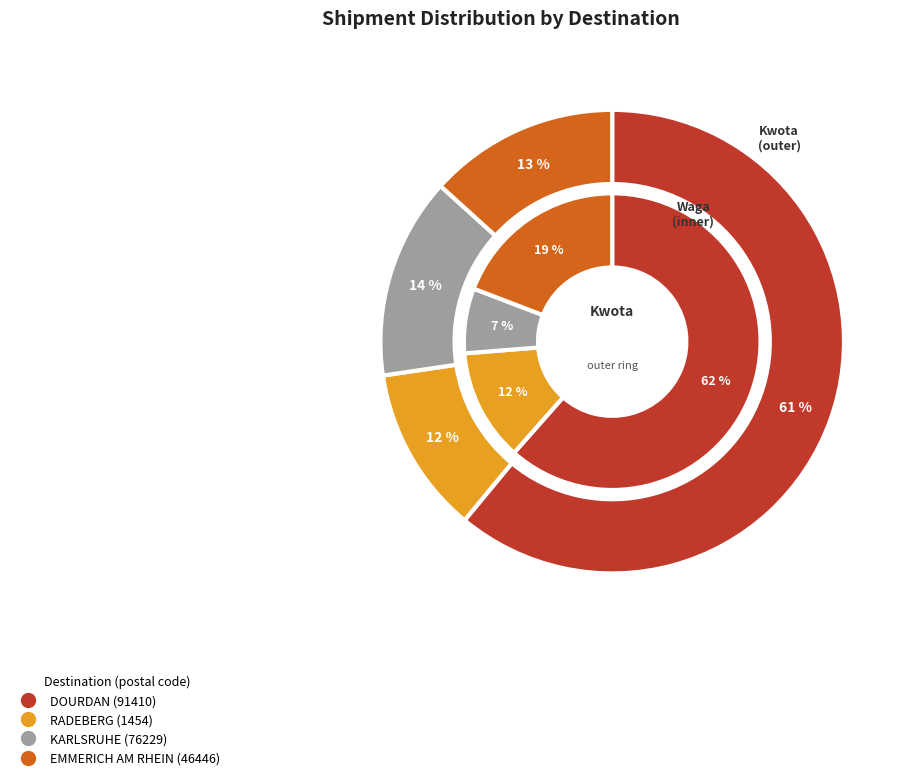

Between KARLSRUHE (76229) and RADEBERG (1454), which is larger?

KARLSRUHE (76229)